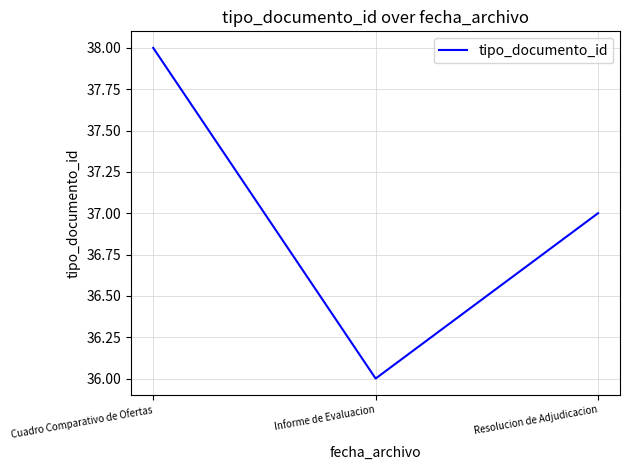

Between Resolucion de Adjudicacion and Cuadro Comparativo de Ofertas, which is larger?

Cuadro Comparativo de Ofertas